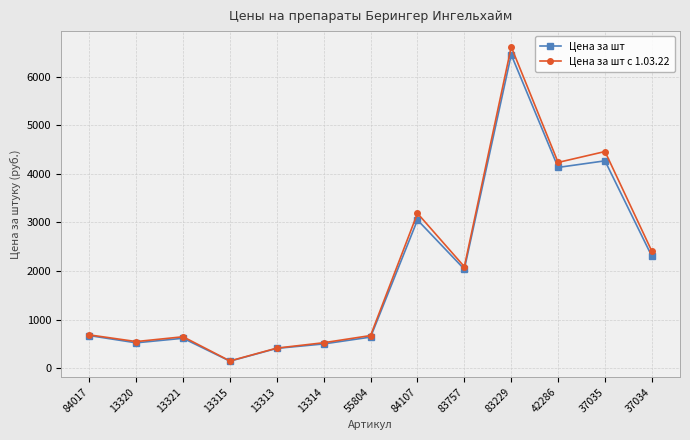

How many interior local peaks does the Цена за шт series have?

4